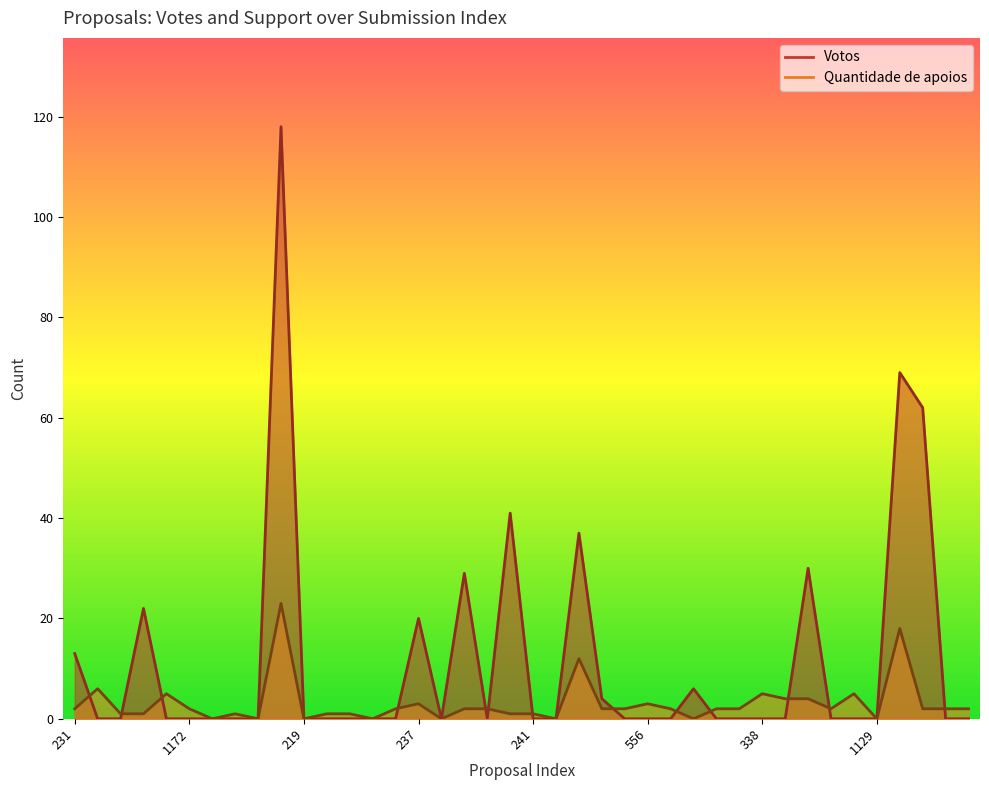

True or false: Quantidade de apoios has a value of 31 at 667.

False